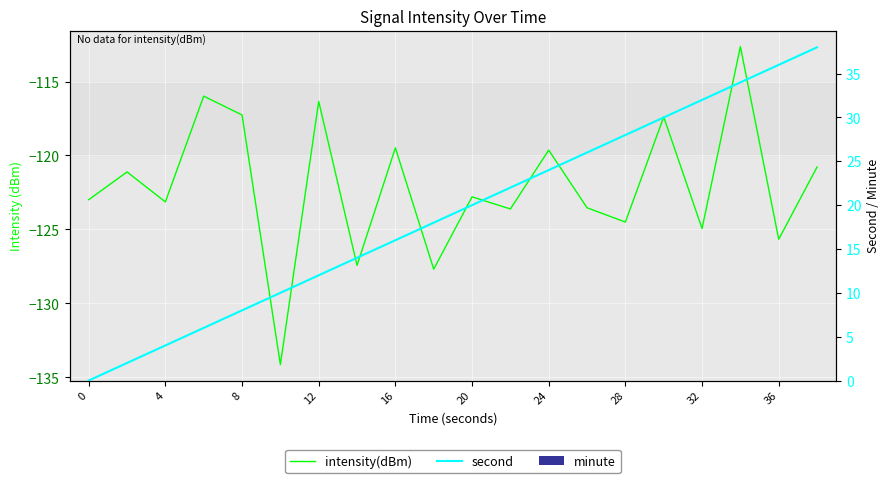

Which has a higher value, 36 or 16?

16